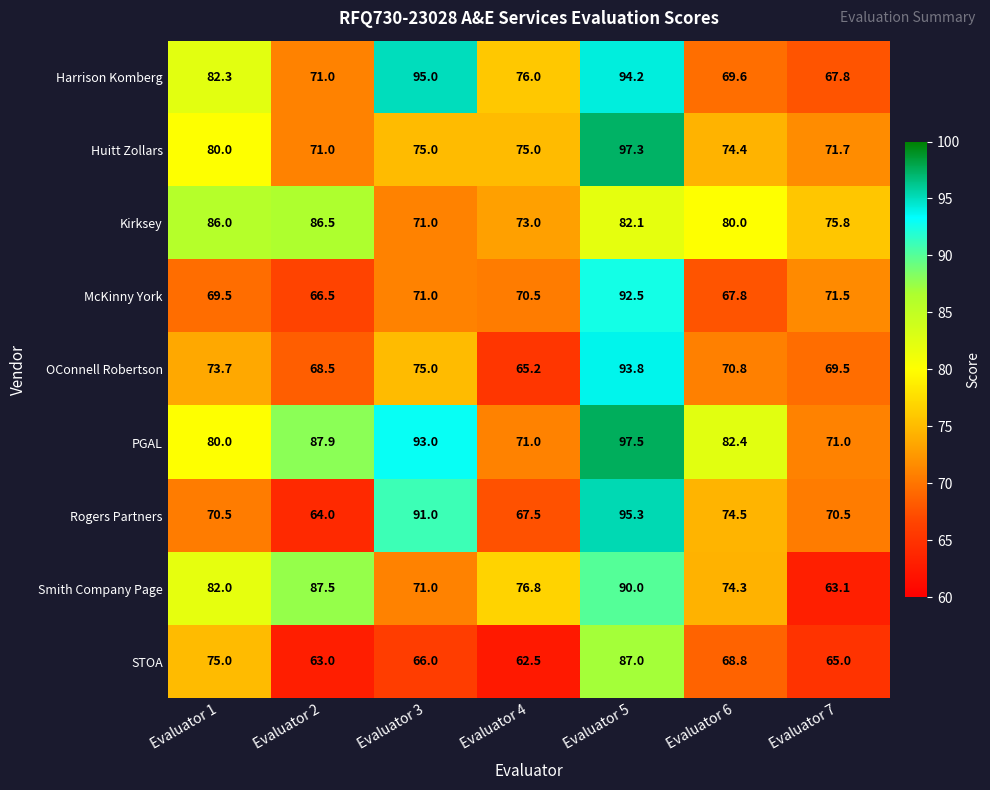

What is the difference between the maximum and second lowest values in the Huitt Zollars series?

25.6